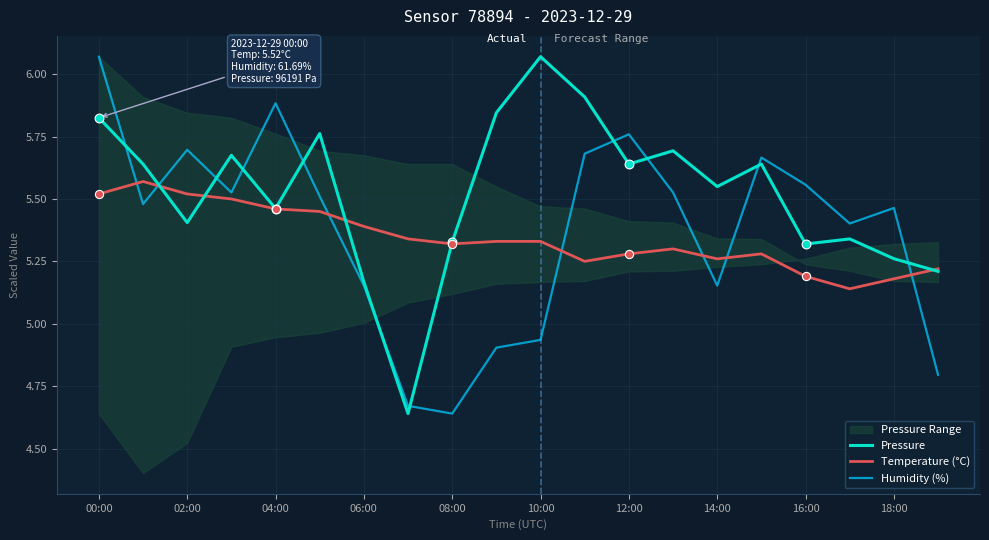

What are all the series names shown in the legend?

Pressure, Temperature (°C), Humidity (%)